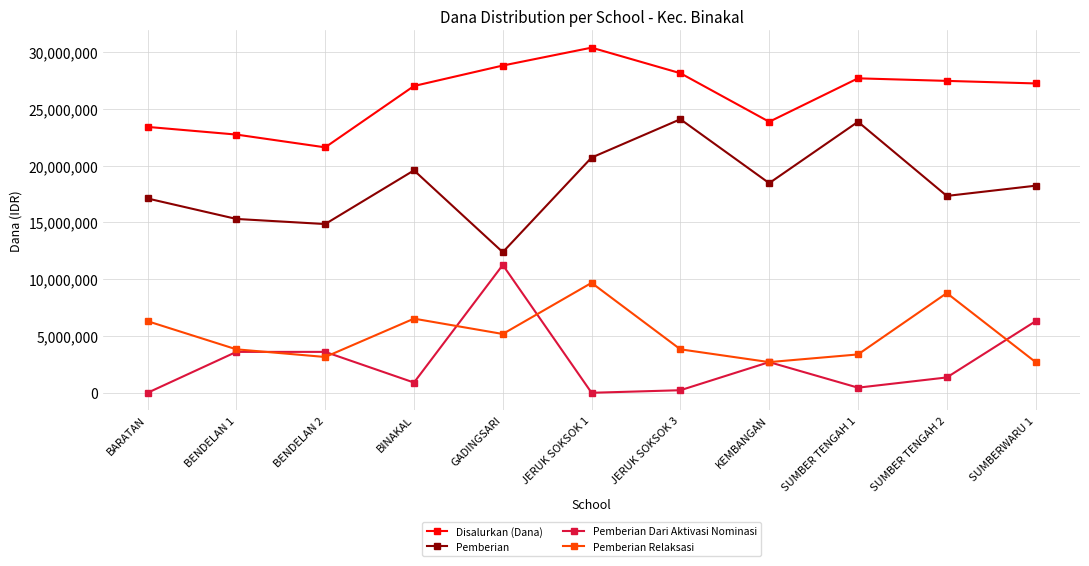

Rank the series by their maximum value, from highest to lowest.

Disalurkan (Dana), Pemberian, Pemberian Dari Aktivasi Nominasi, Pemberian Relaksasi